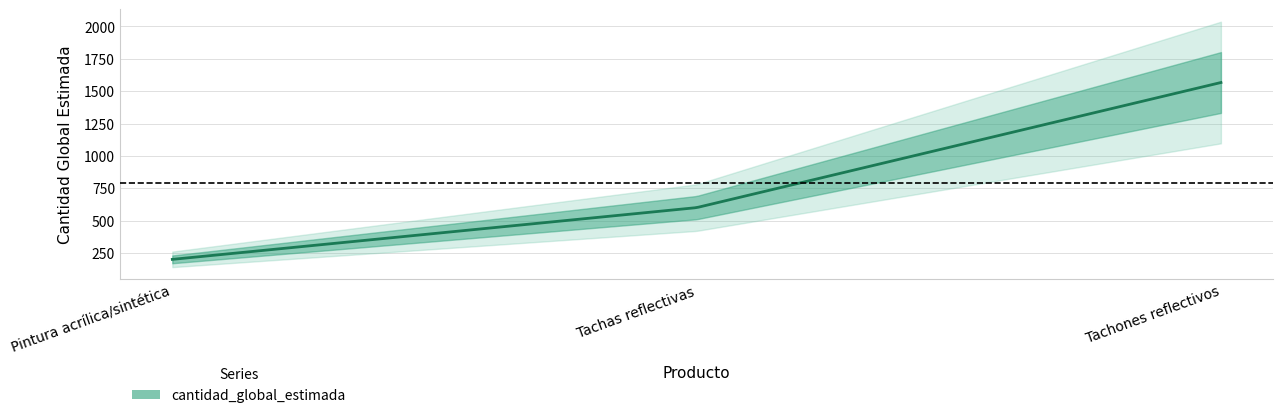

Which has a higher value, Pintura acrílica/sintética or Tachones reflectivos?

Tachones reflectivos